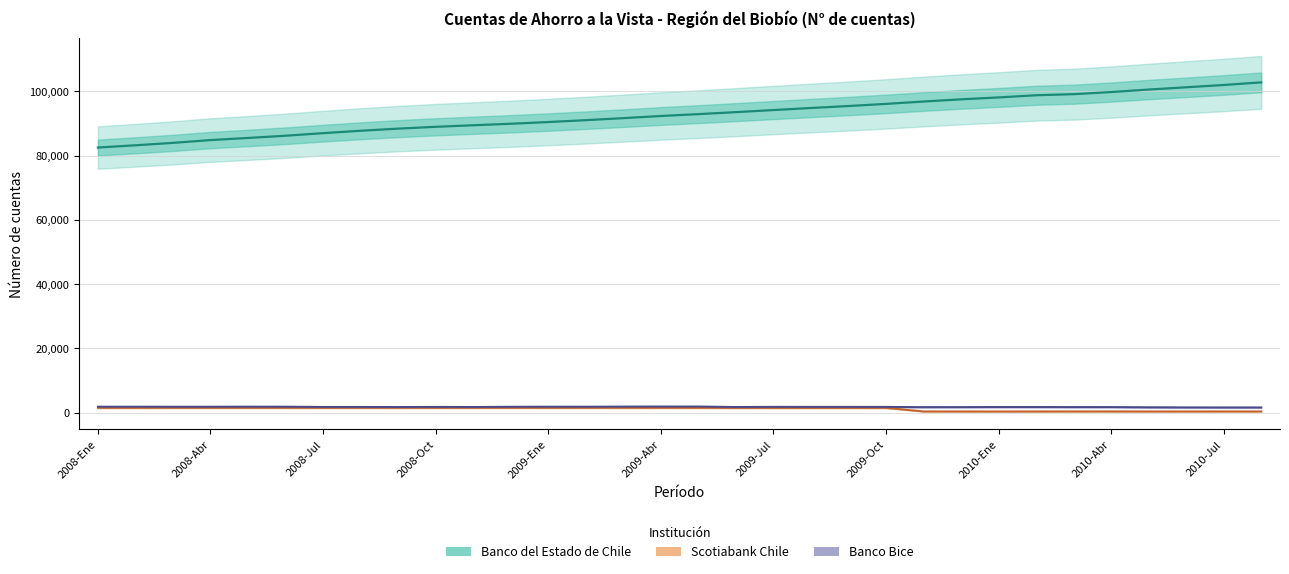

What is the difference between the highest and lowest values at 2008-Ene?

81035